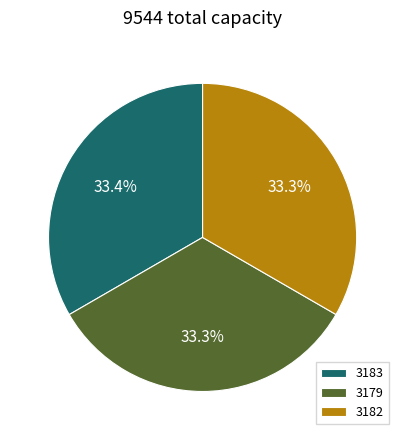

Approximately how many times larger is the value at 3182 compared to 3183?

1.0